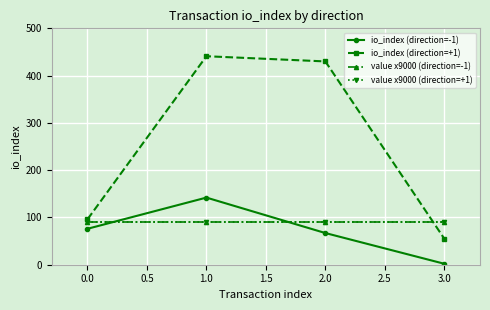

Which series has the widest spread of values?

io_index (direction=+1)